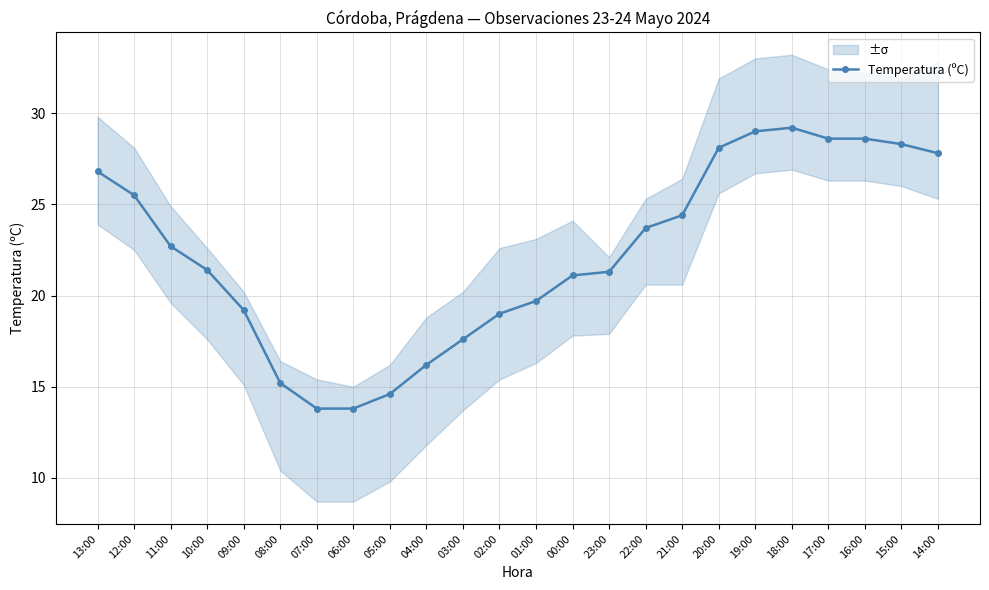

How many lines are shown in the chart?

1